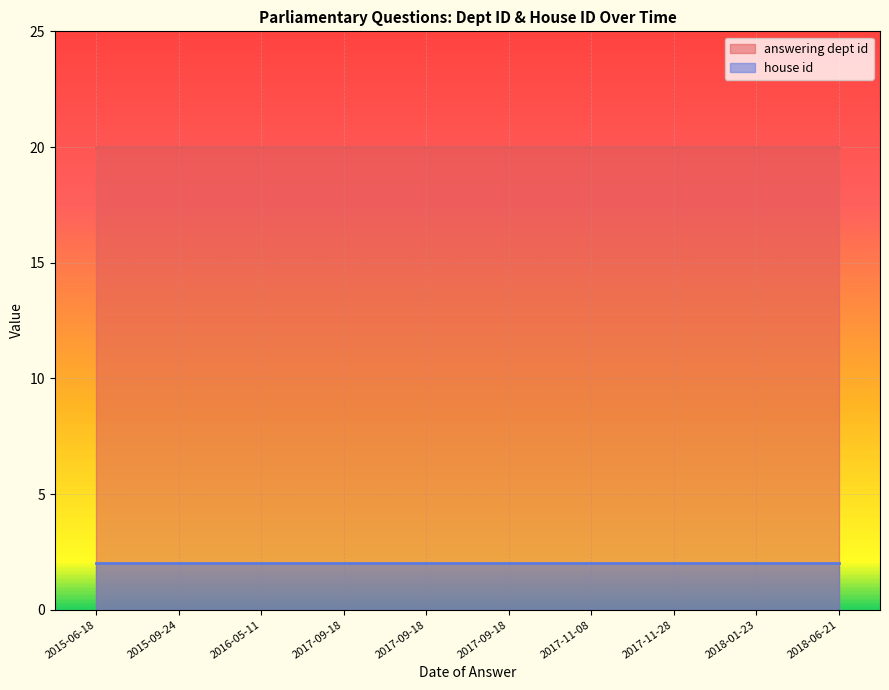

What is the sum of the house id values at 2017-09-18 and 2016-05-11?

4